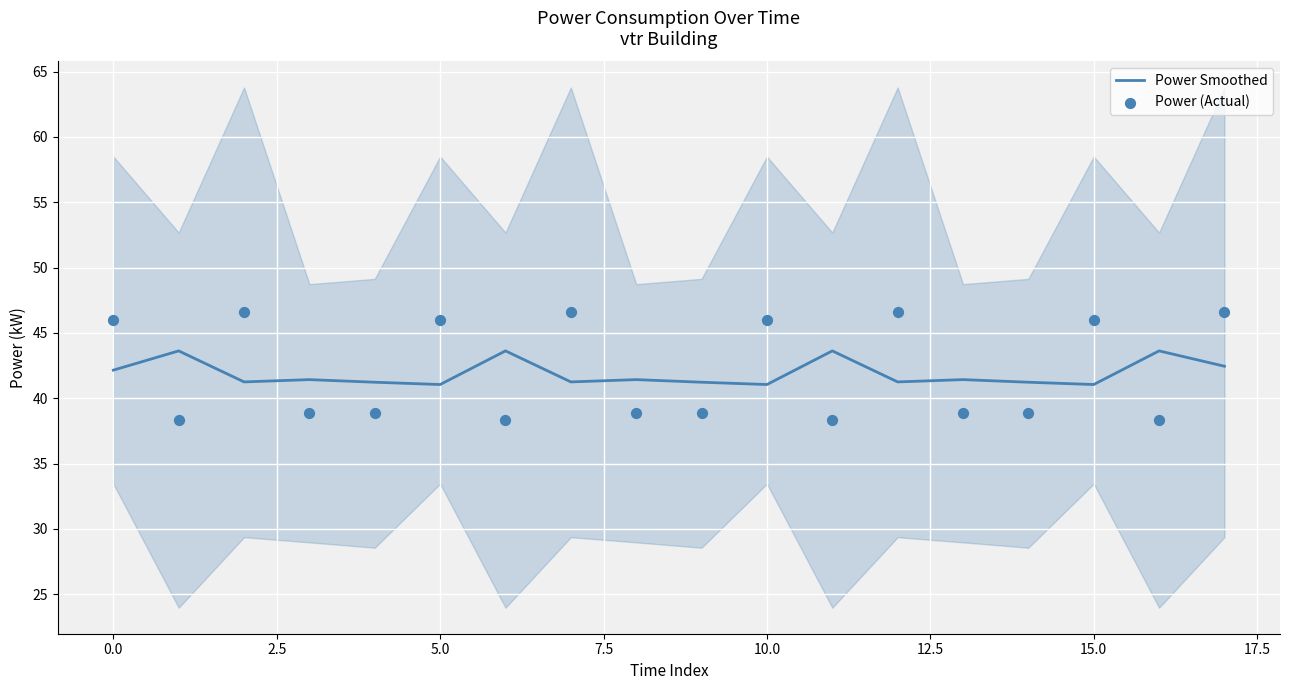

Which series has the largest total across all categories?

Power (Actual)